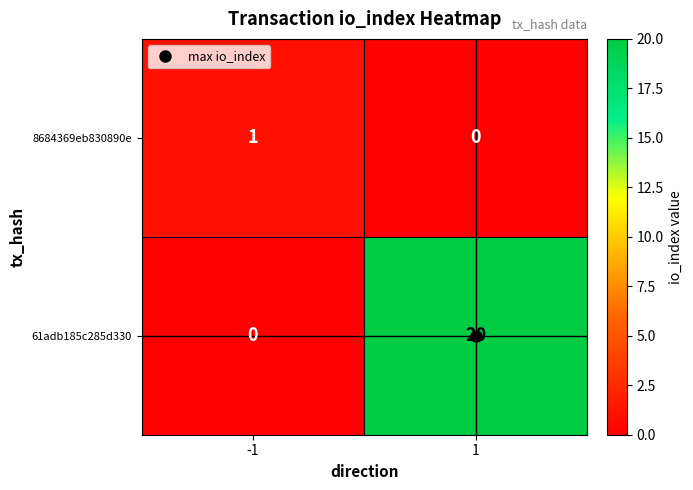

What is the maximum value shown in the chart?

20